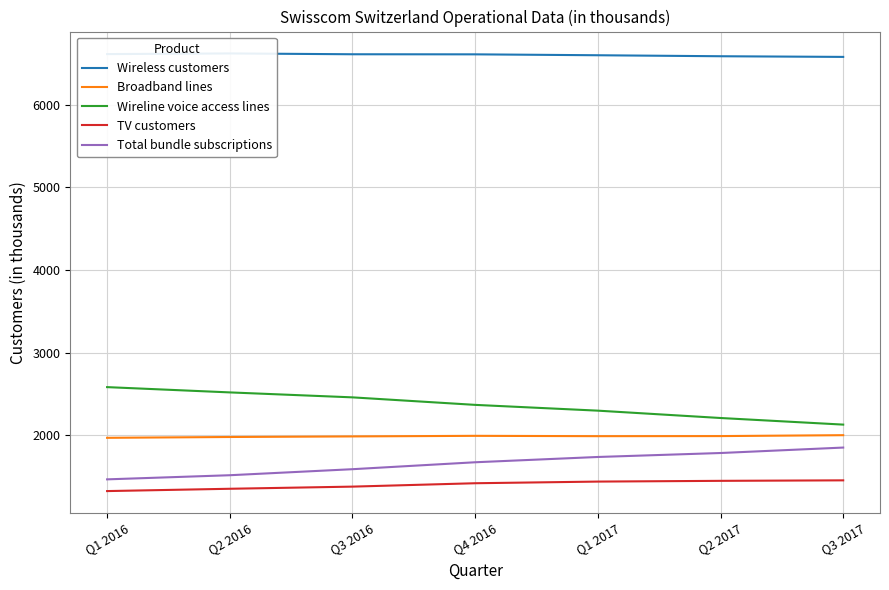

What is the difference between the Broadband lines values at Q3 2016 and Q1 2016?

17